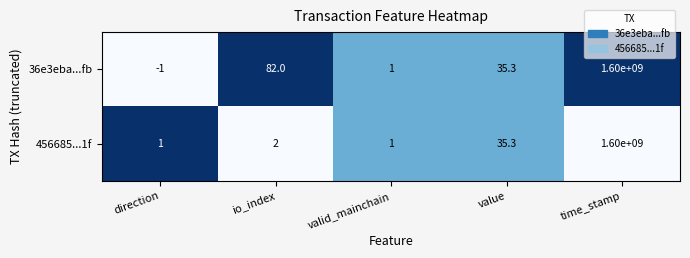

What is the difference between the second highest and second lowest values in the 456685...1f series?

34.3